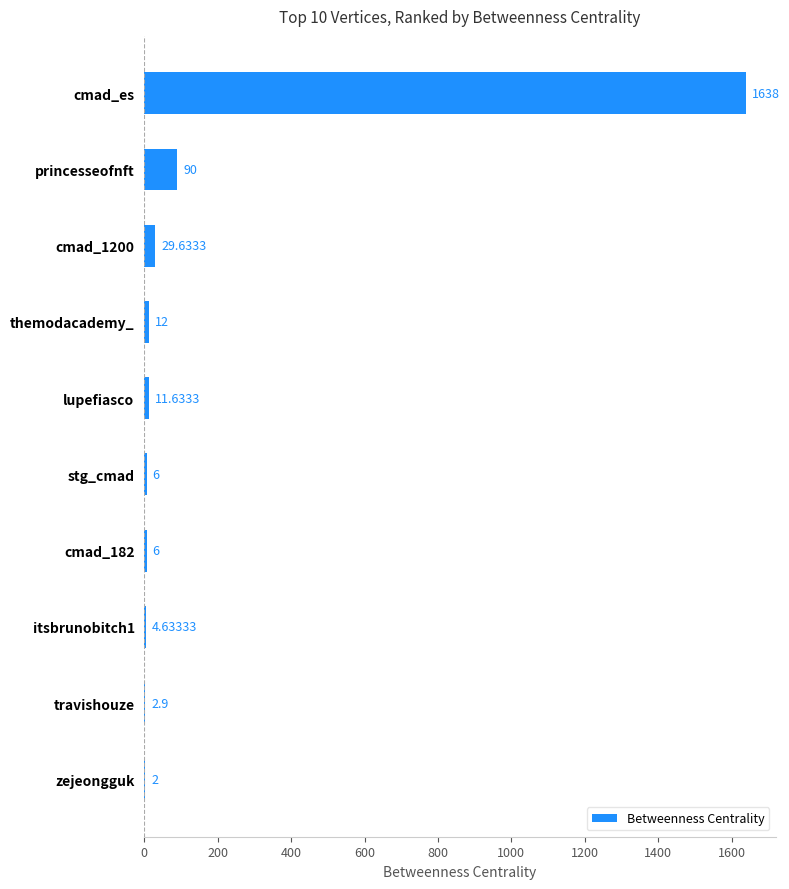

Which category has the highest value across all series?

cmad_es